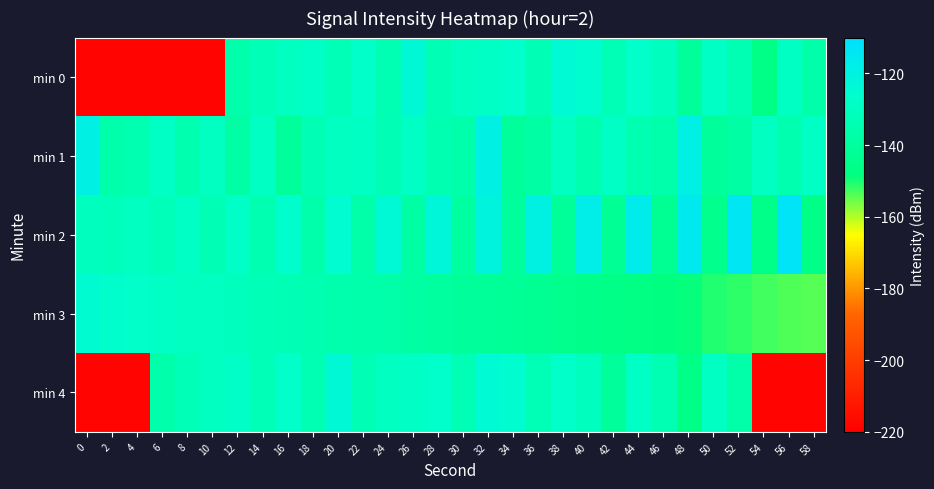

Rank the series by their maximum value, from lowest to highest.

min 3, min 0, min 4, min 1, min 2